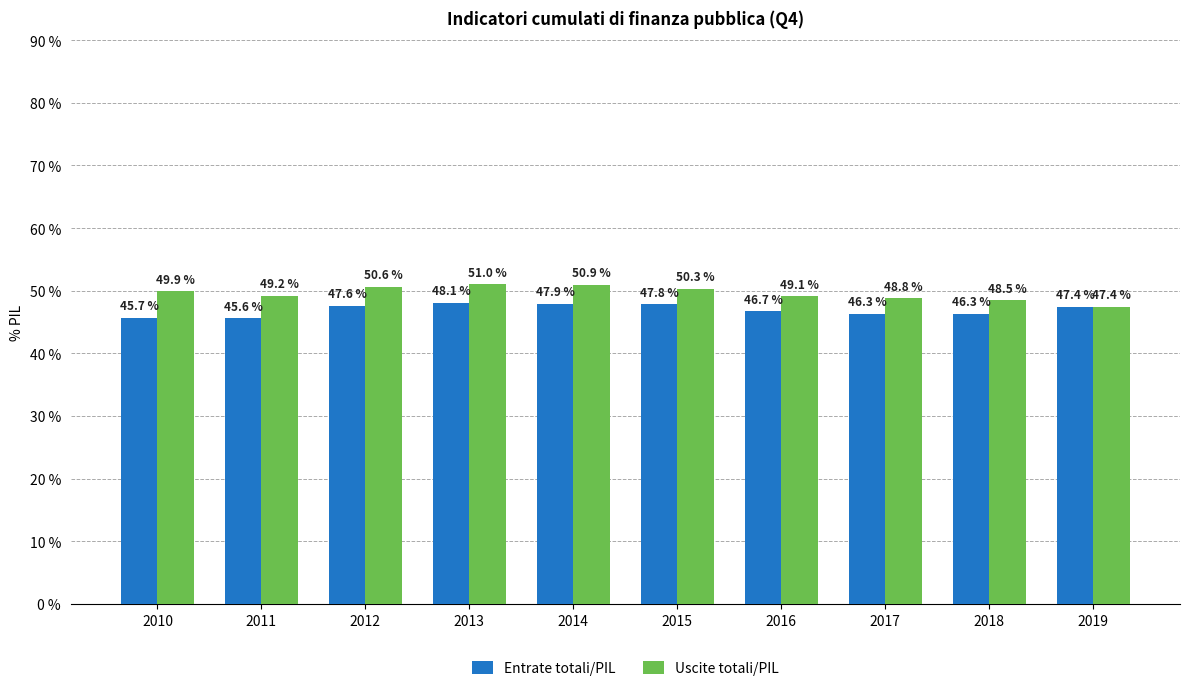

What are all the series names shown in the legend?

Entrate totali/PIL, Uscite totali/PIL